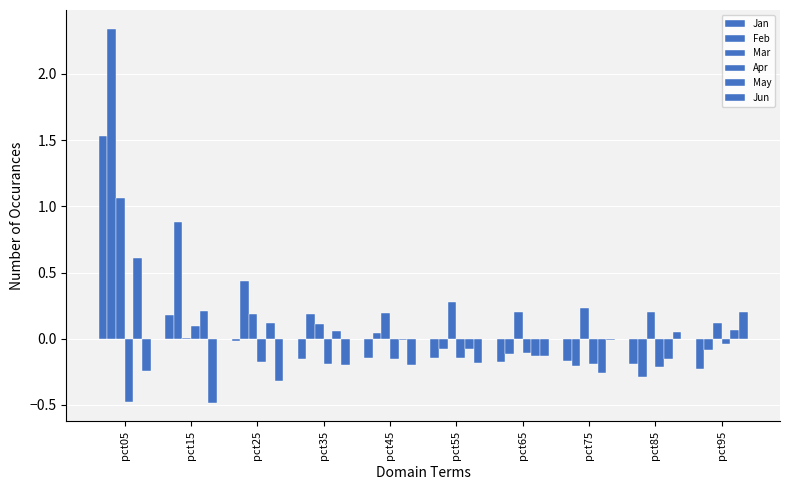

What value does the Jan series have at pct95?

-0.2